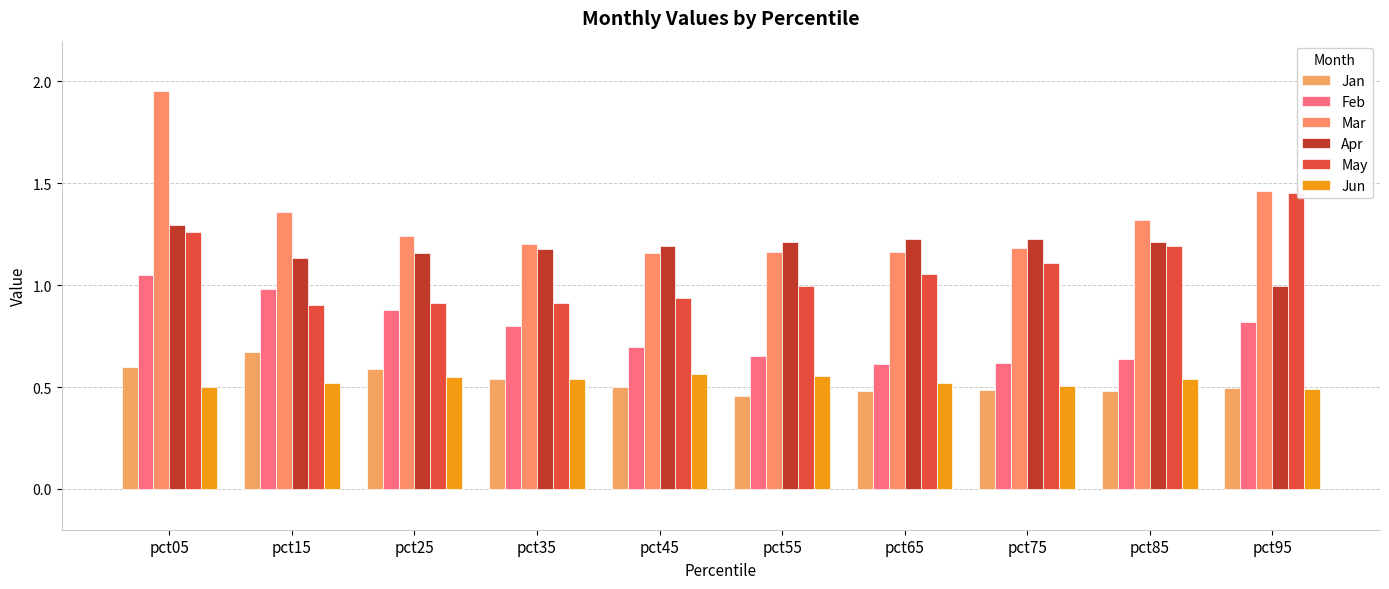

How many groups of bars are there?

10